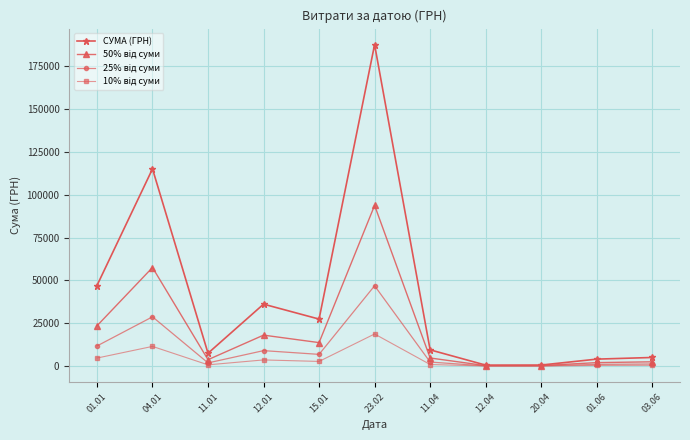

The value of СУМА (ГРН) at 12.01 is 22707.7. True or false?

False